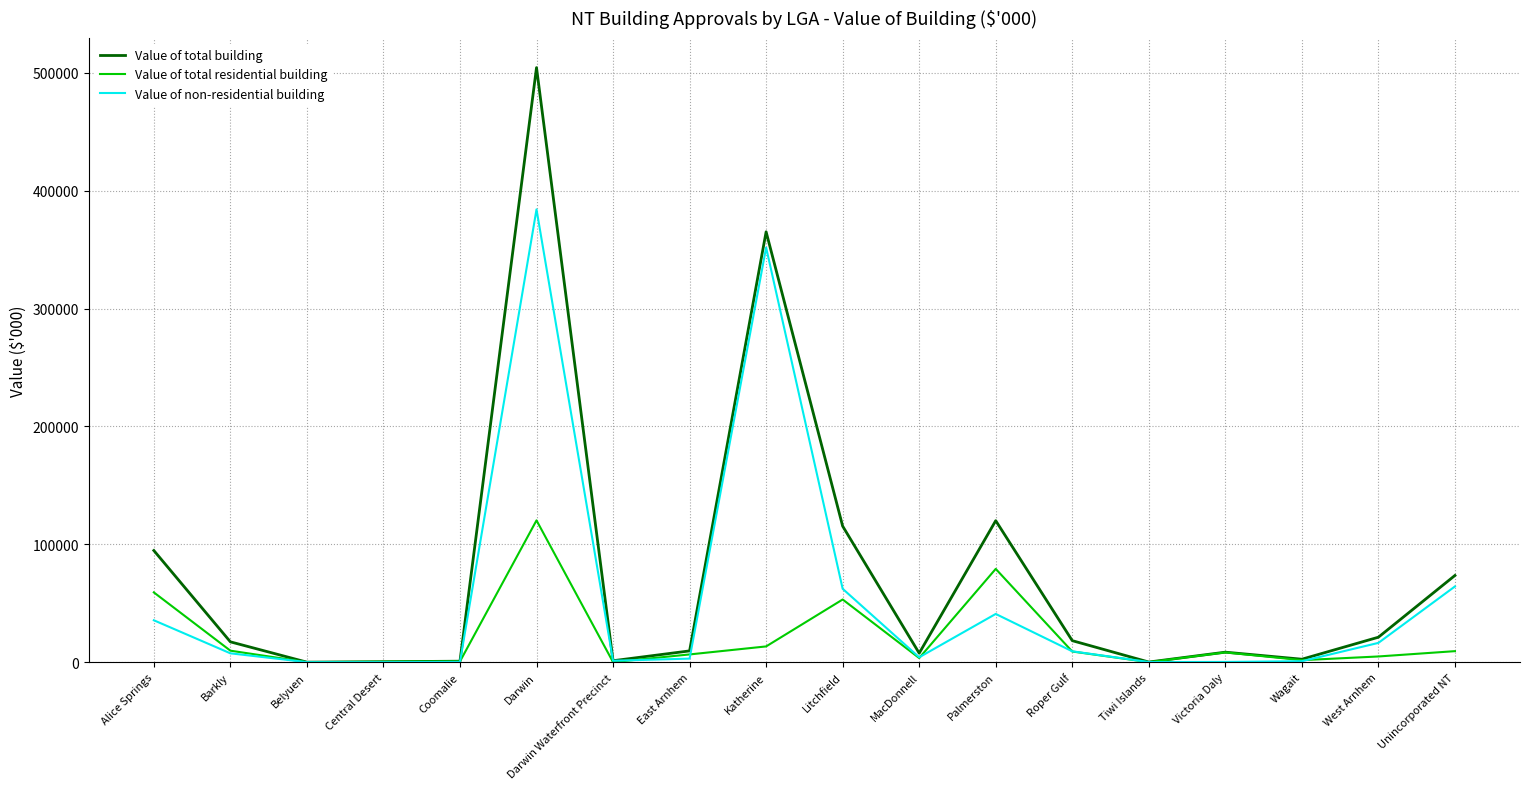

What is the spread (max minus min) of values at Darwin?

384148.5